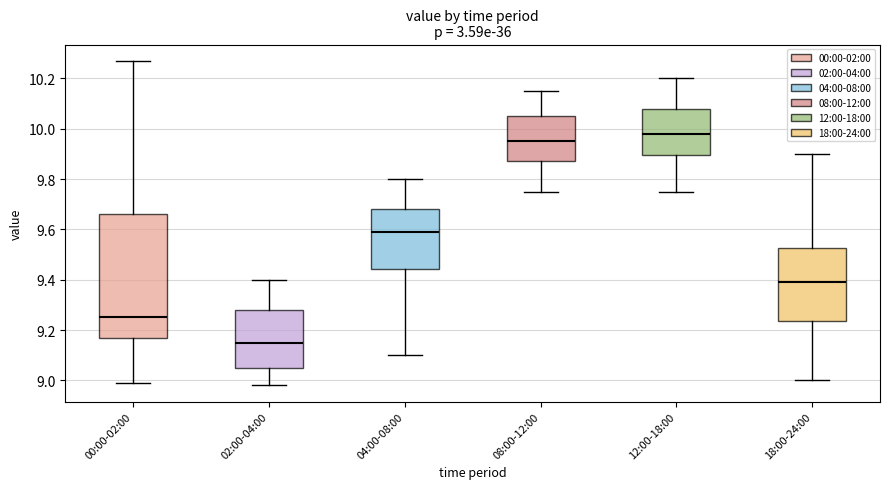

Where is the upper edge of the box for 18:00-24:00 on the y-axis? The values are not printed on the chart, so give them approximately, as read against the axis.

9.52